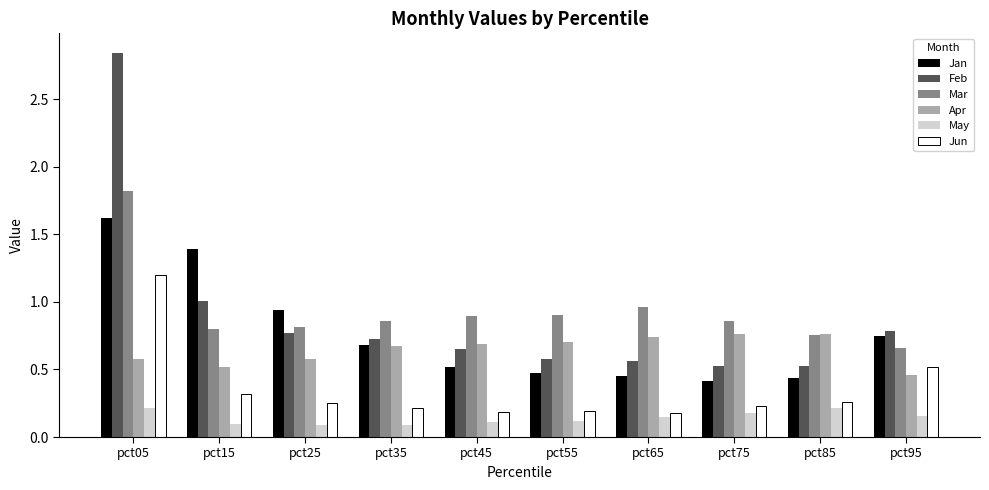

Between pct15 and pct95, which series saw the biggest shift?

Jan